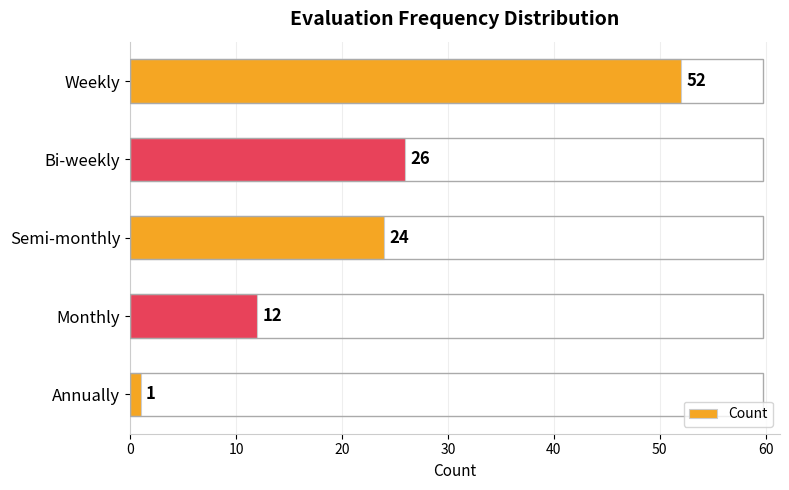

What is the label of the 5th bar from the bottom?

Weekly